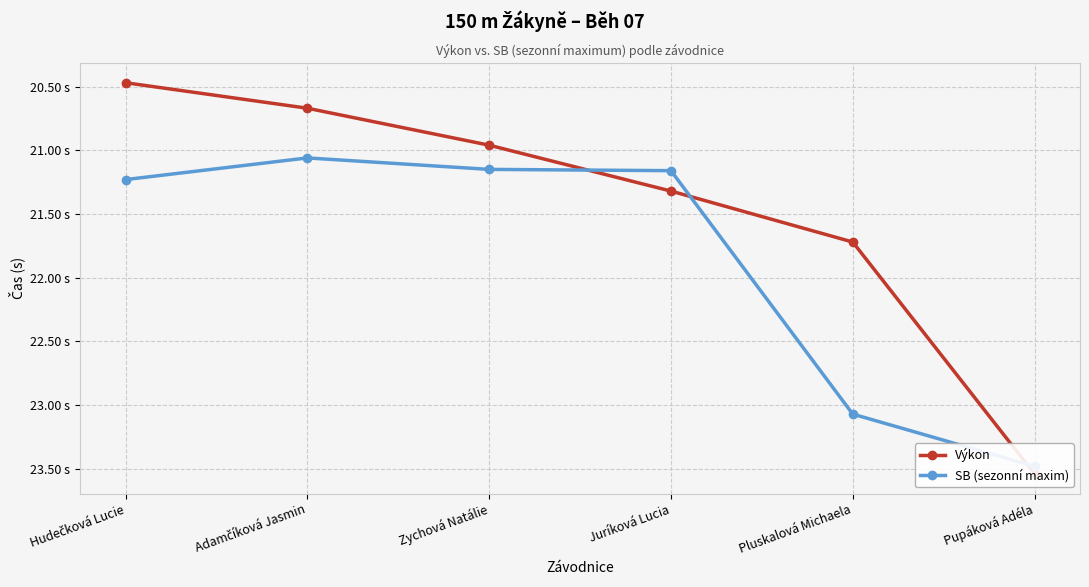

Is it true that SB (sezonní maxim) equals 21.2 at Juríková Lucia?

True